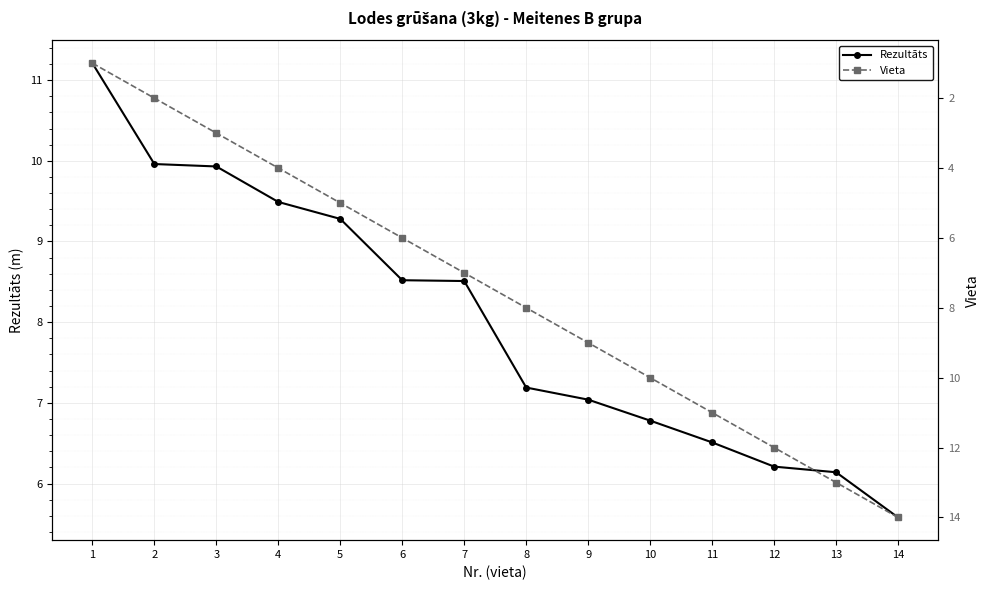

Which category has the highest value in the Rezultāts series?

1